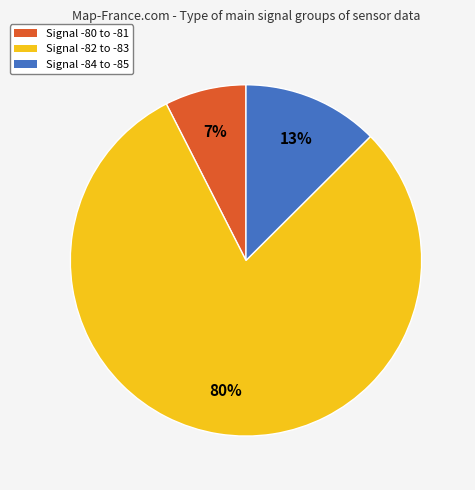

What percentage is the Signal -82 to -83 slice, to the nearest percent?

80%